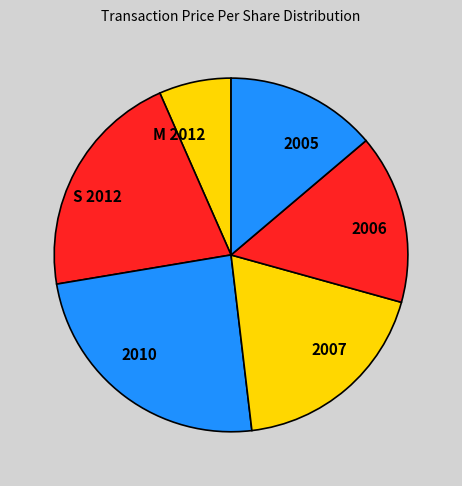

How many segments does this pie chart have?

6